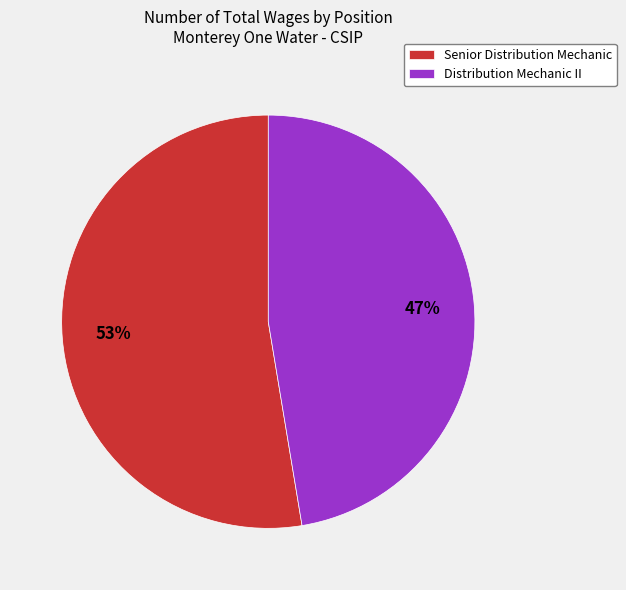

What is the largest slice in the pie chart?

Senior Distribution Mechanic